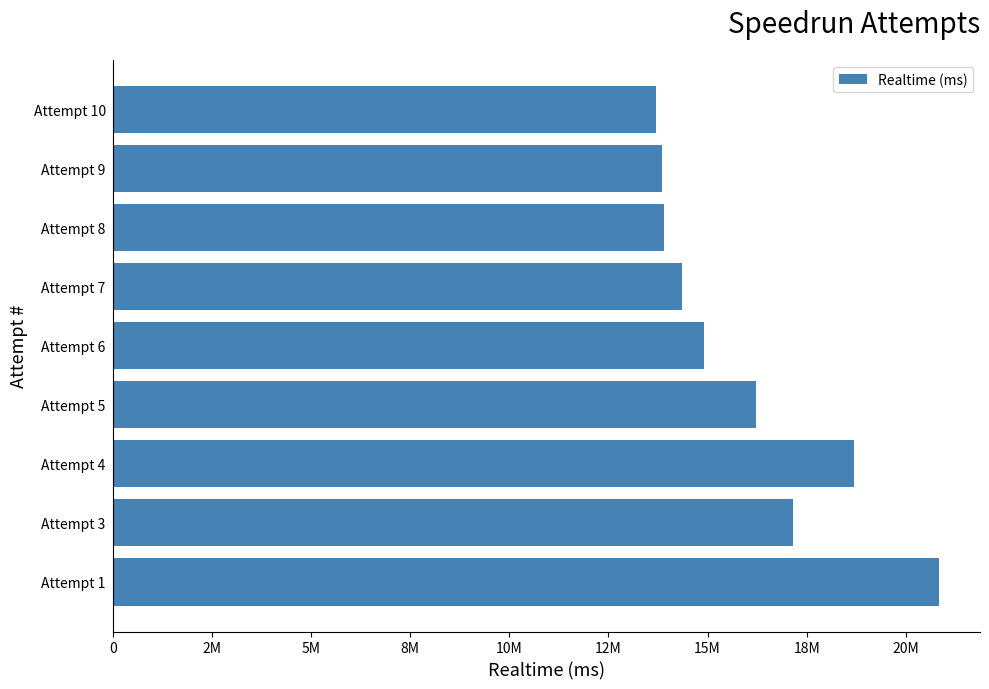

What is the smallest value displayed?

13708065